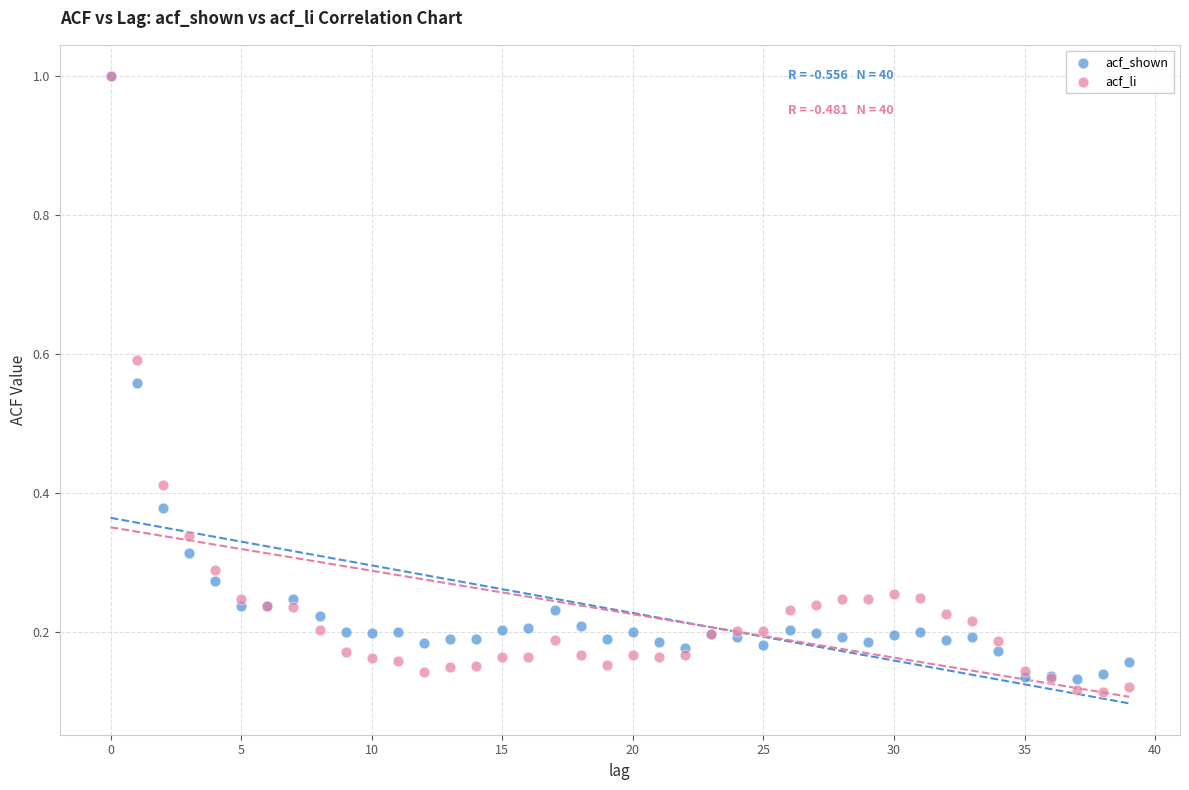

What are all the series names shown in the legend?

acf_shown, acf_li